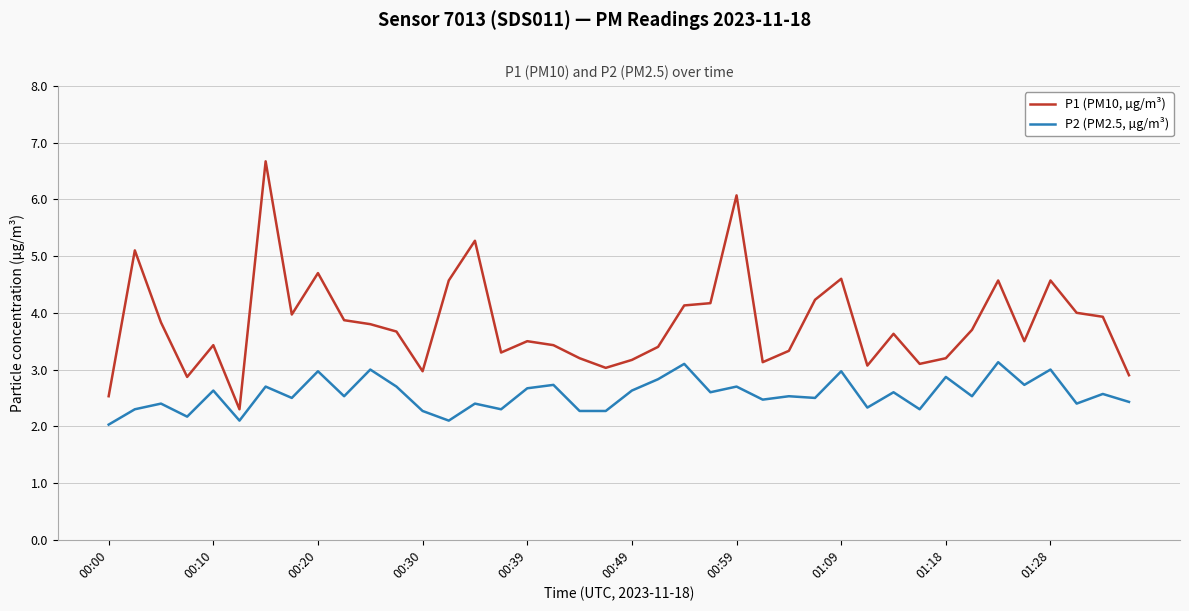

Reading left to right, what are all the values shown in this chart?

P1 (PM10, µg/m³): 2.5	5.1	3.8	2.9	3.4	2.3	6.7	4.0	4.7	3.9	3.8	3.7	3.0	4.6	5.3	3.3	3.5	3.4	3.2	3.0	3.2	3.4	4.1	4.2	6.1	3.1	3.3	4.2	4.6	3.1	3.6	3.1	3.2	3.7	4.6	3.5	4.6	4.0	3.9	2.9
P2 (PM2.5, µg/m³): 2.0	2.3	2.4	2.2	2.6	2.1	2.7	2.5	3.0	2.5	3.0	2.7	2.3	2.1	2.4	2.3	2.7	2.7	2.3	2.3	2.6	2.8	3.1	2.6	2.7	2.5	2.5	2.5	3.0	2.3	2.6	2.3	2.9	2.5	3.1	2.7	3.0	2.4	2.6	2.4